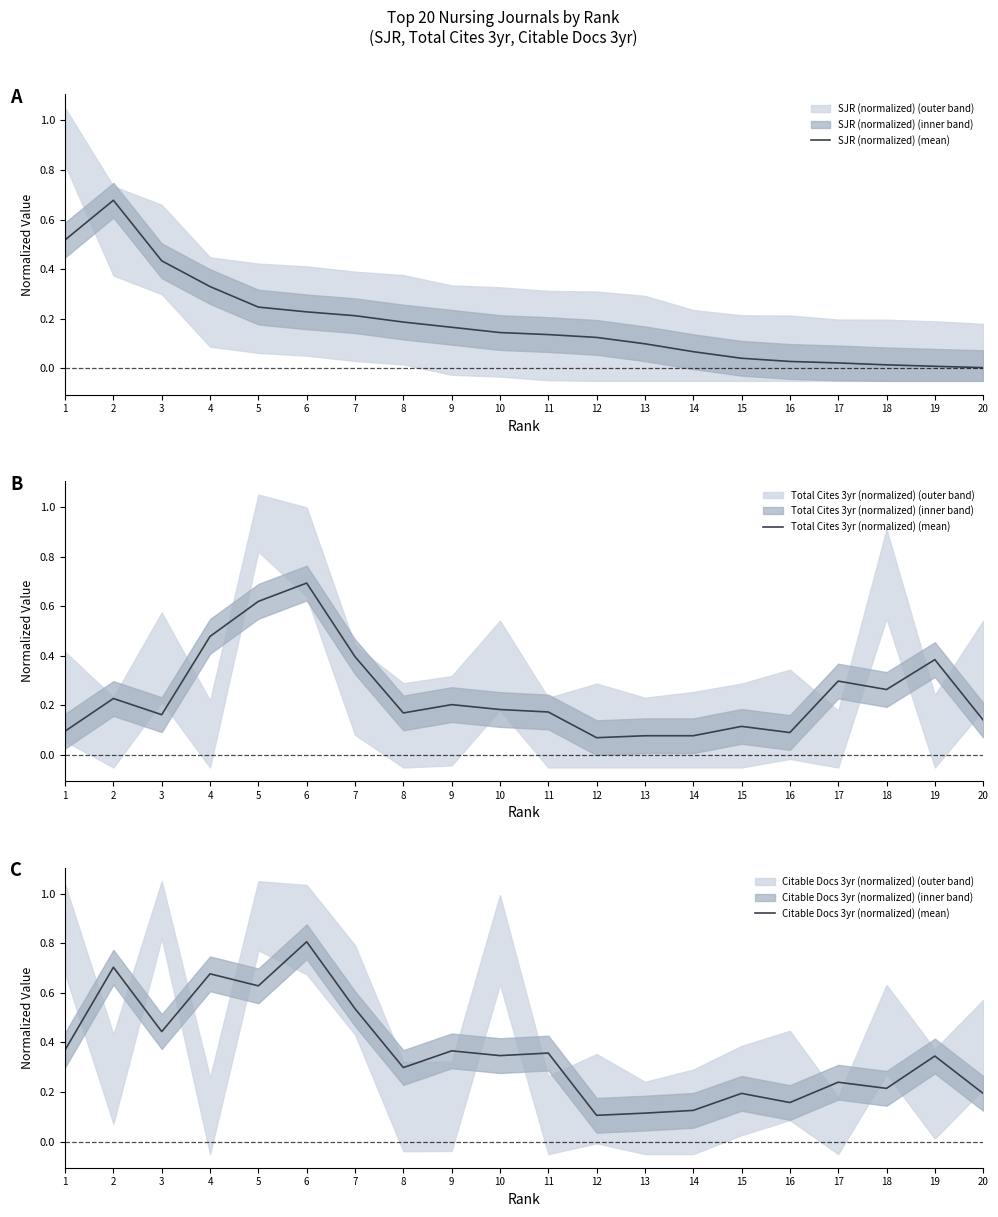

Reading left to right, what are all the values shown in this chart?

SJR (normalized) (mean): 1=0.5	2=0.7	3=0.4	4=0.3	5=0.2	6=0.2	7=0.2	8=0.2	9=0.2	10=0.1	11=0.1	12=0.1	13=0.1	14=0.1	15=0.0	16=0.0	17=0.0	18=0.0	19=0.0	20=0.0
Total Cites 3yr (normalized) (mean): 1=0.1	2=0.2	3=0.2	4=0.5	5=0.6	6=0.7	7=0.4	8=0.2	9=0.2	10=0.2	11=0.2	12=0.1	13=0.1	14=0.1	15=0.1	16=0.1	17=0.3	18=0.3	19=0.4	20=0.1
Citable Docs 3yr (normalized) (mean): 1=0.4	2=0.7	3=0.4	4=0.7	5=0.6	6=0.8	7=0.5	8=0.3	9=0.4	10=0.3	11=0.4	12=0.1	13=0.1	14=0.1	15=0.2	16=0.2	17=0.2	18=0.2	19=0.3	20=0.2